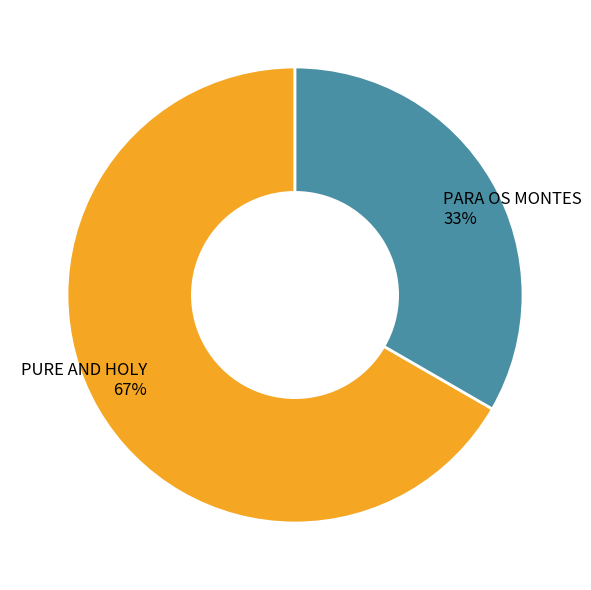

To the nearest percent, what percentage of the pie is PURE AND HOLY?

67%